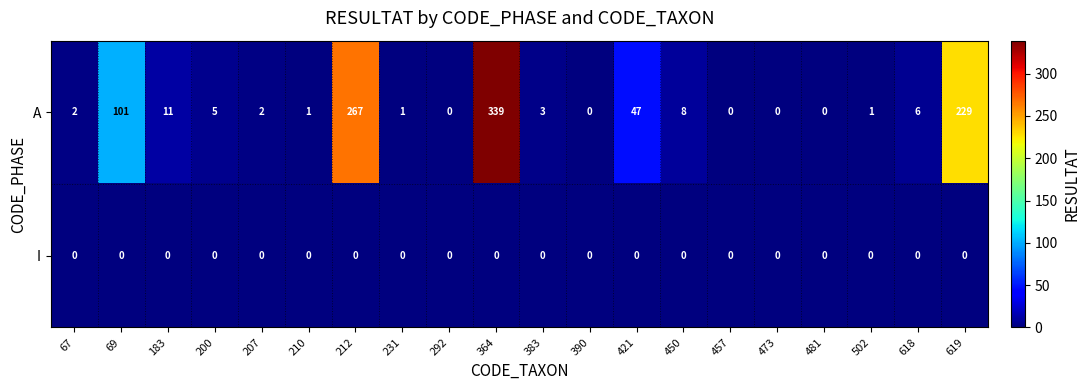

Is it true that A equals 177 at 212?

False